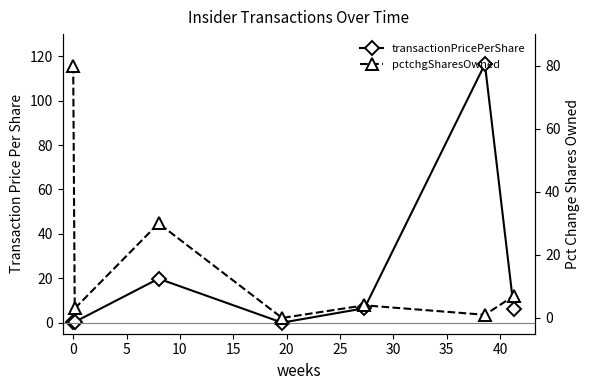

How many categories are shown in the chart?

7